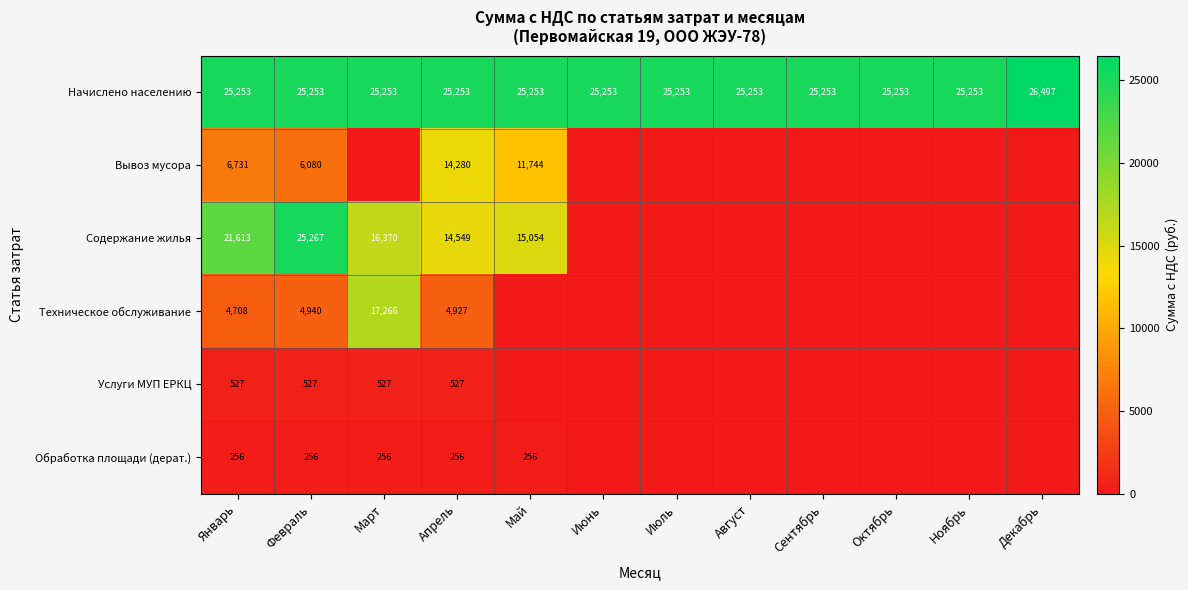

Is it true that Начислено населению equals 12936.7 at Февраль?

False